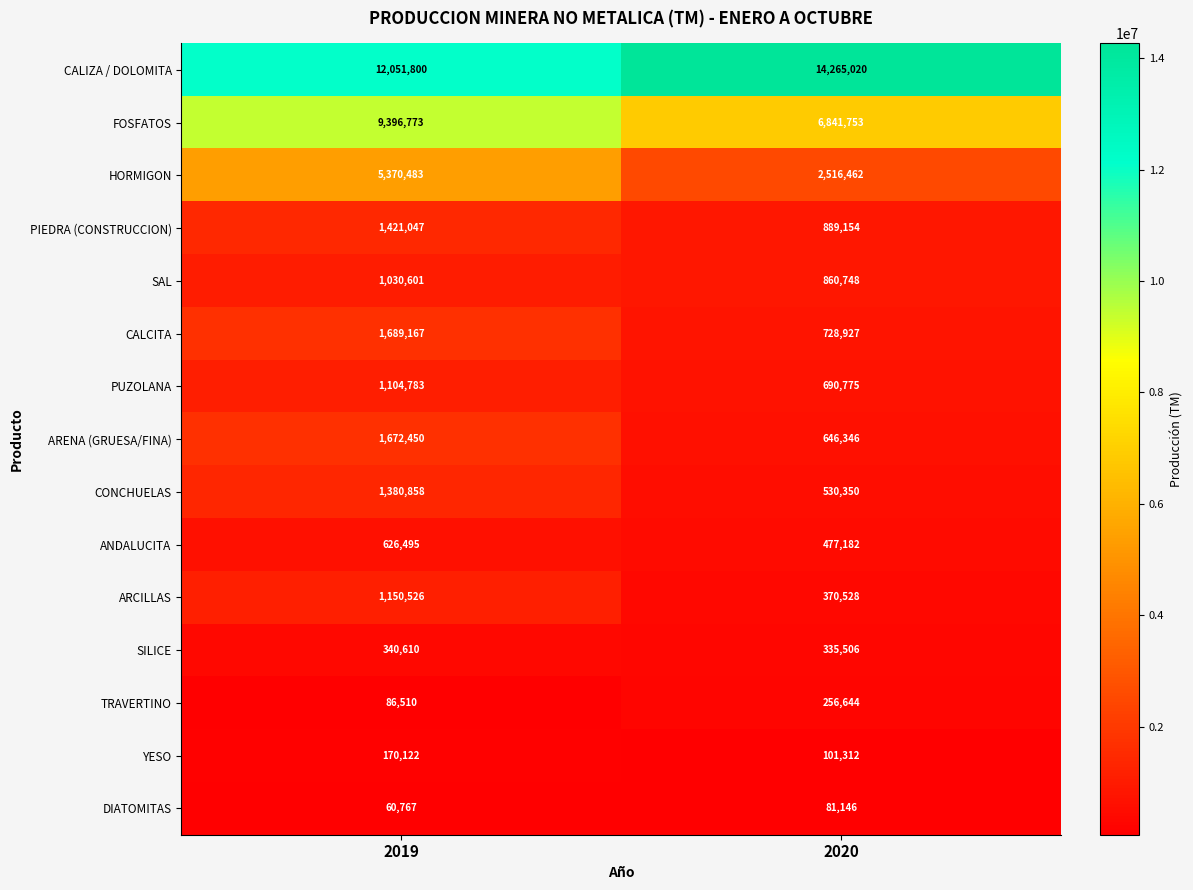

How many categories are shown in the chart?

2